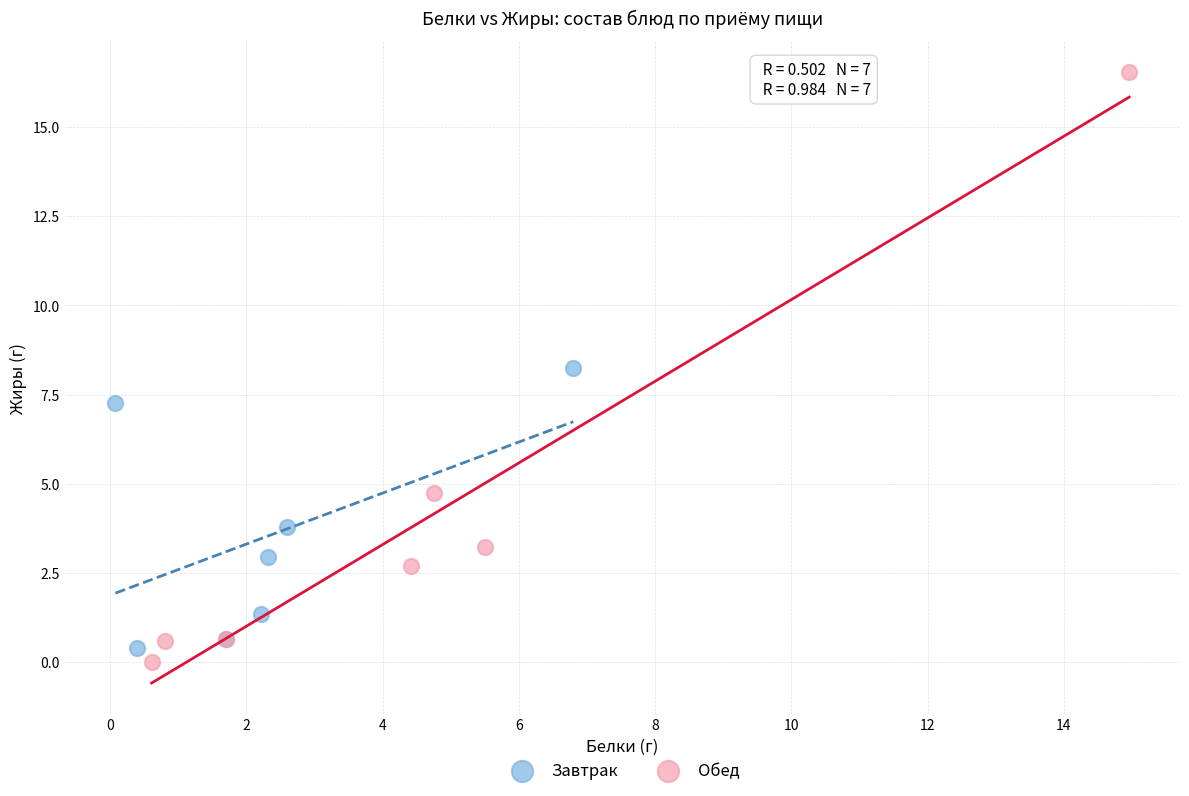

Which series contains the highest Y value?

Обед